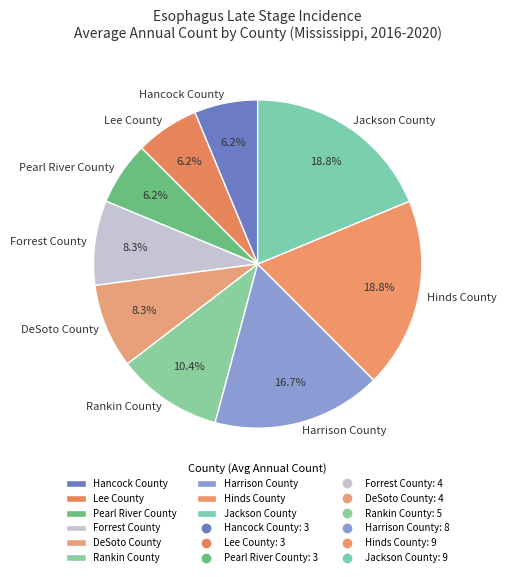

Does any single category account for the majority?

No